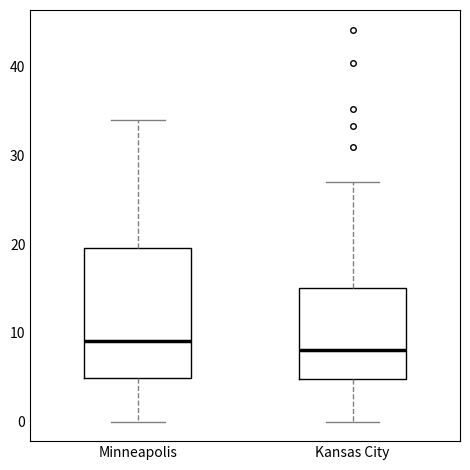

Where does the lower whisker of the box for Kansas City end on the y-axis? The values are not printed on the chart, so give them approximately, as read against the axis.

0